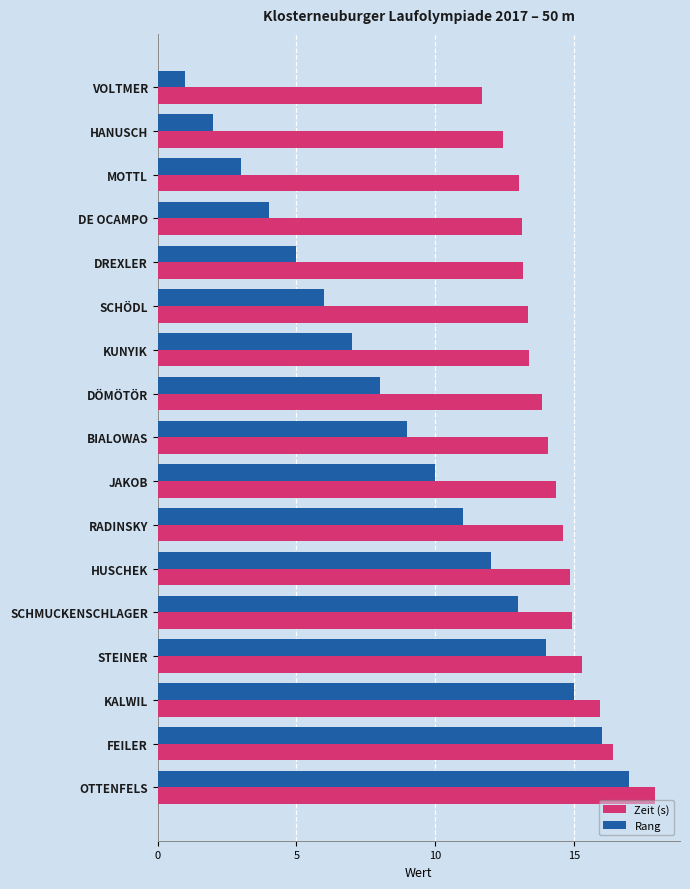

Between MOTTL and HUSCHEK, which series saw the biggest shift?

Rang